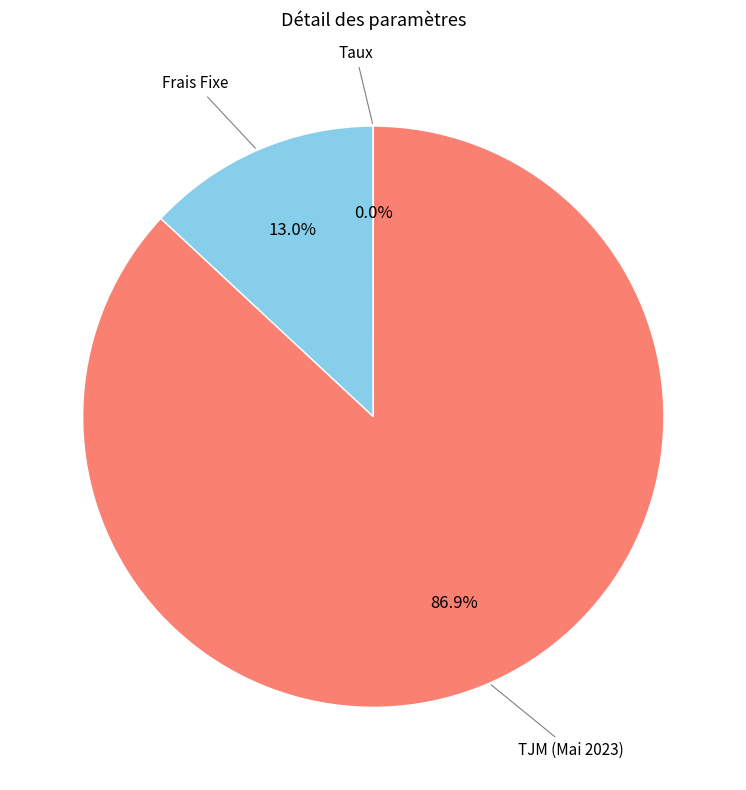

Which slice is the smallest?

Taux